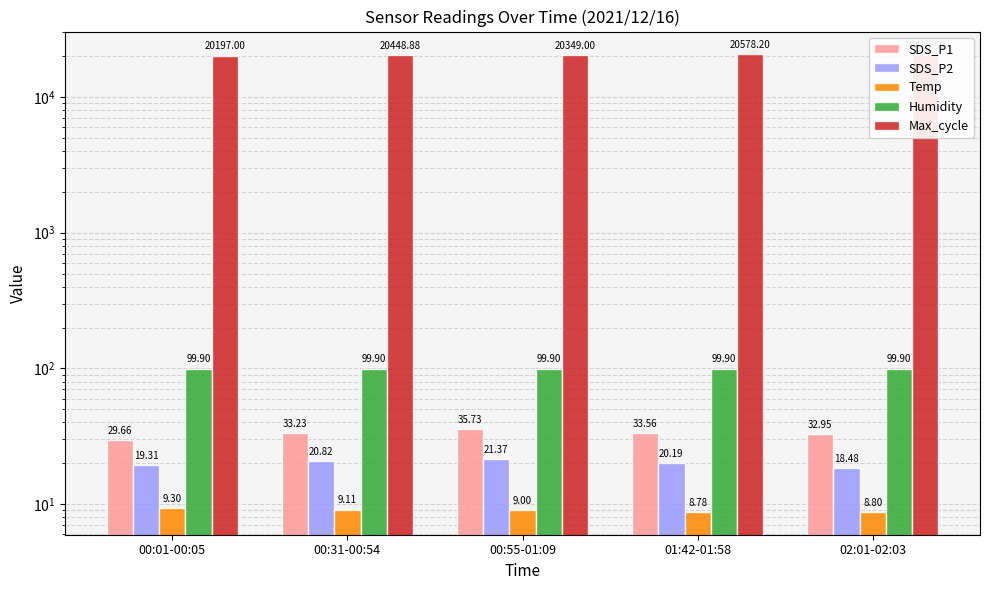

The SDS_P2 series shows 20.2 at 01:42-01:58. True or false?

True